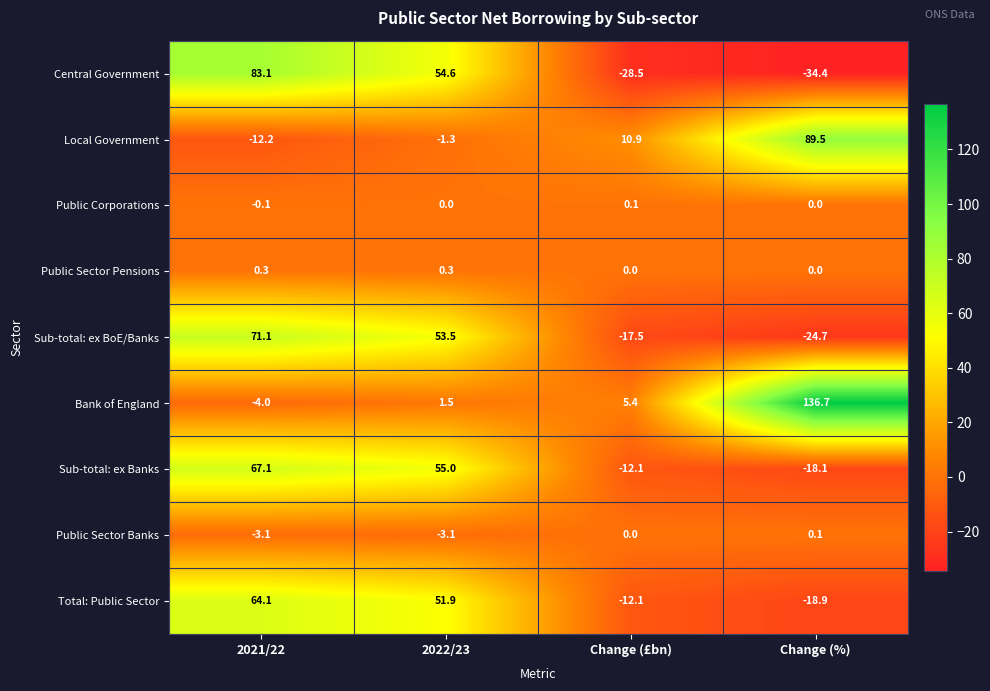

At which category does the chart reach its minimum across all series?

Change (%)